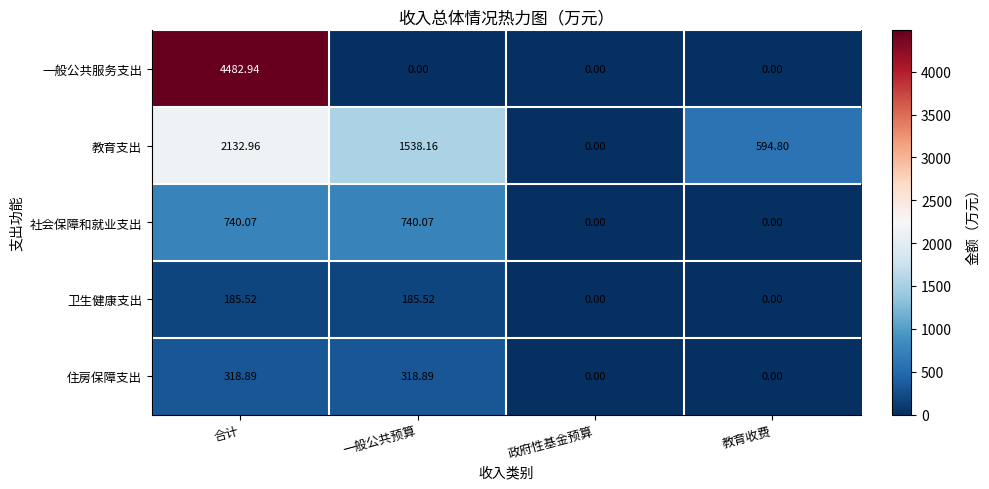

Count the number of data series in this chart.

5